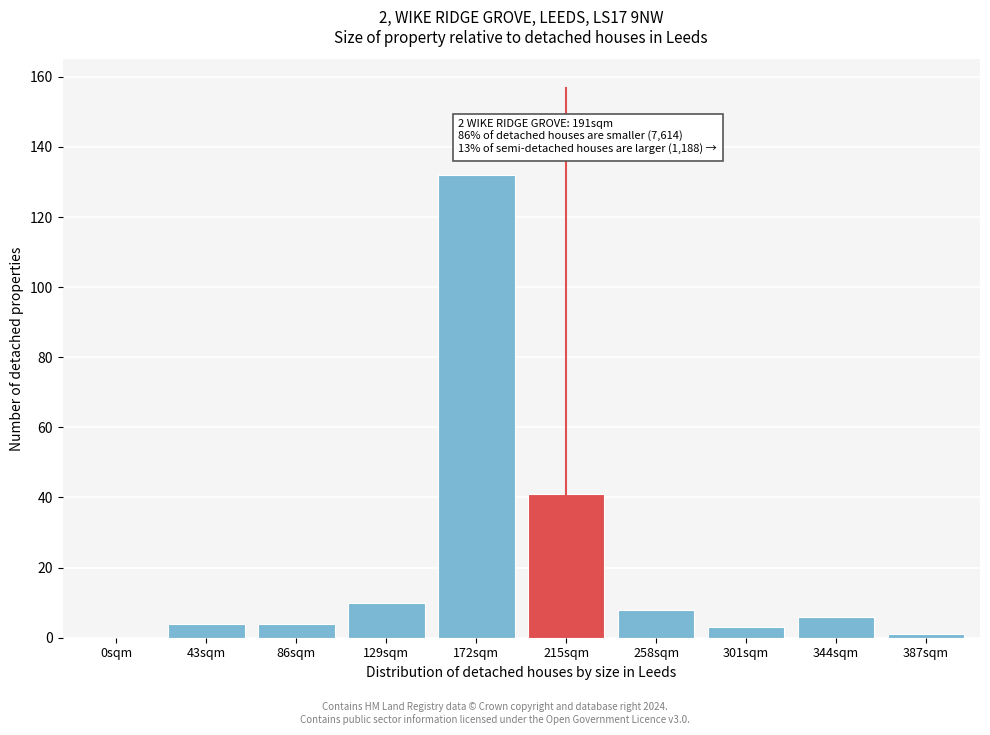

Reading left to right, what are all the values shown in this chart?

0sqm=0	43sqm=4	86sqm=4	129sqm=10	172sqm=132	215sqm=41	258sqm=8	301sqm=3	344sqm=6	387sqm=1